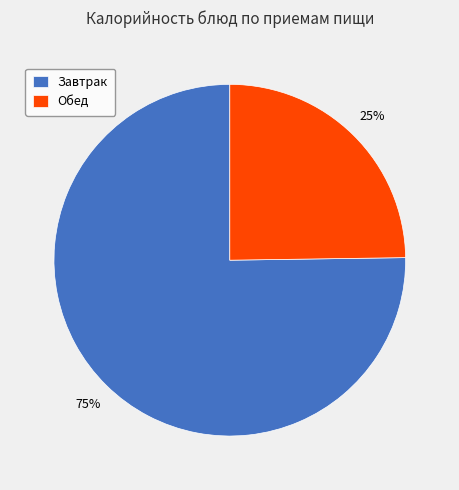

Is the sum of Обед and Завтрак greater than half?

Yes